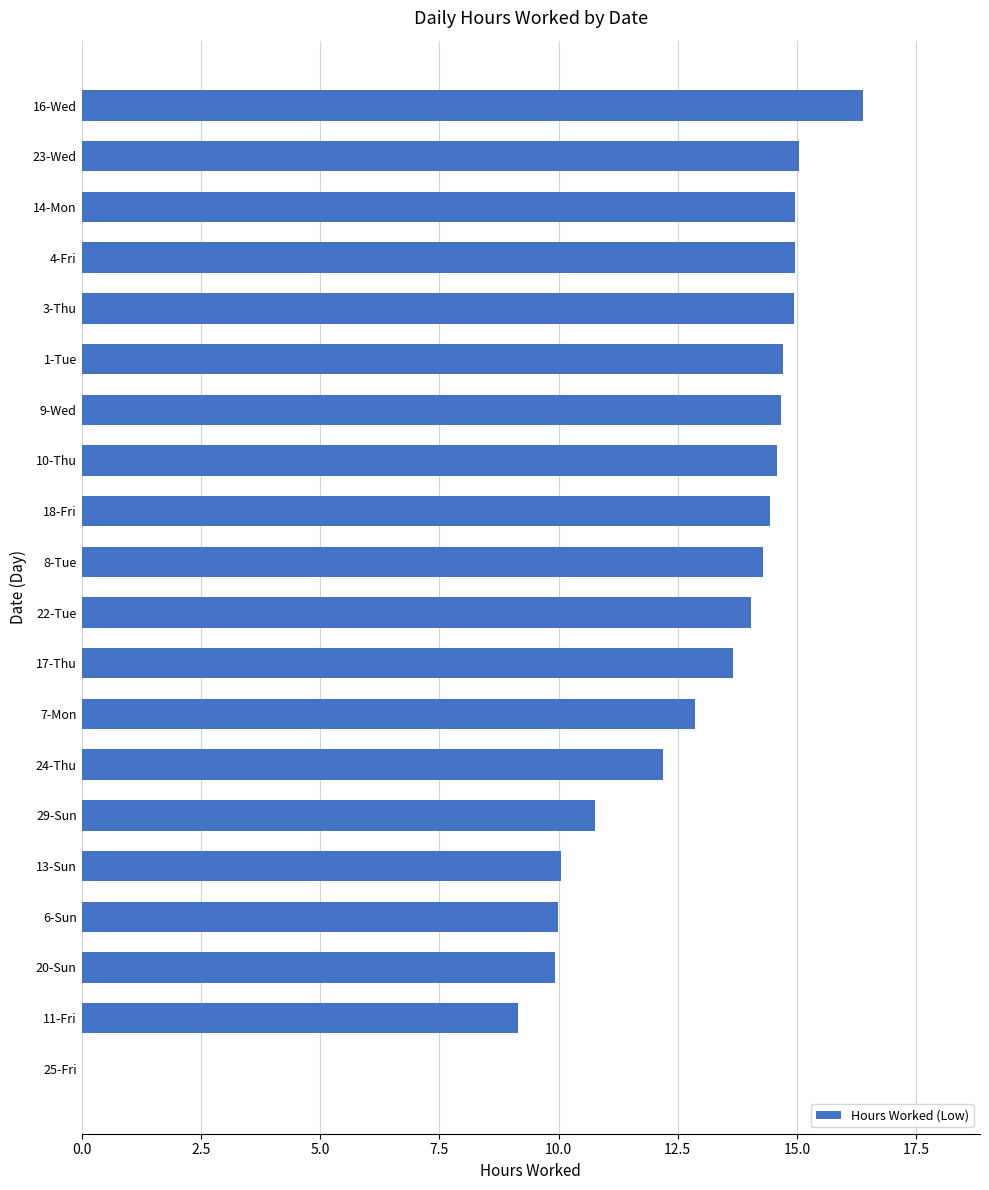

What is the sum of all values?

251.6